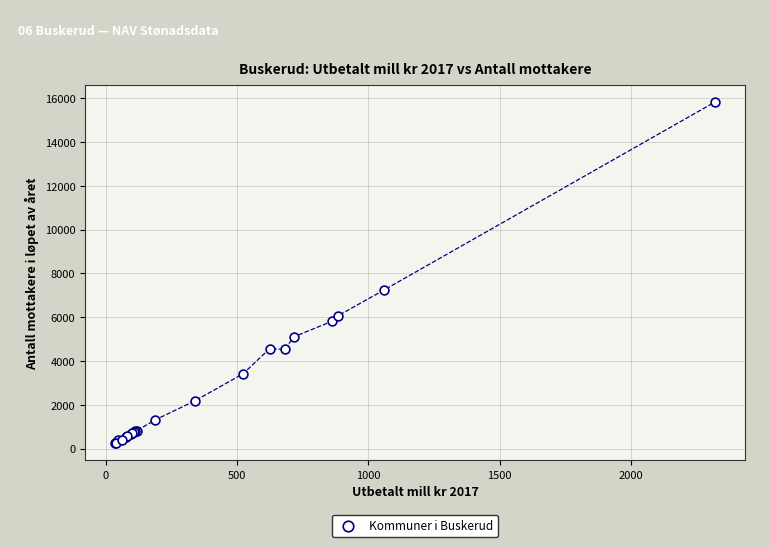

What Y value in the scatter plot is closest to 8040?

7238